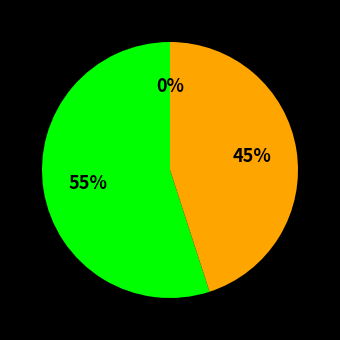

Does 10 account for over 50% of the chart?

No